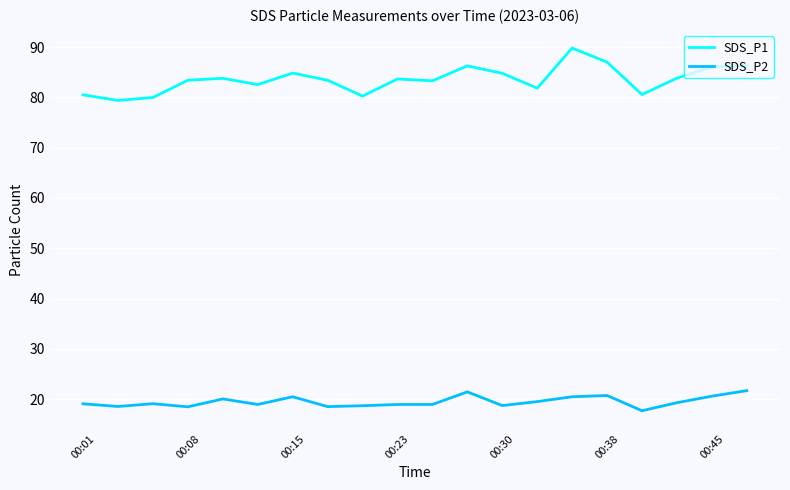

True or false: SDS_P2 and SDS_P1 cross at least once.

False